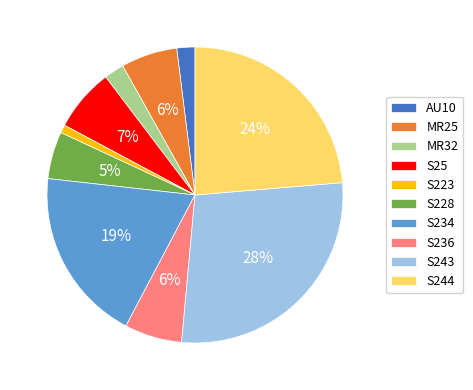

The S234 slice represents 19% of the pie. True or false?

True